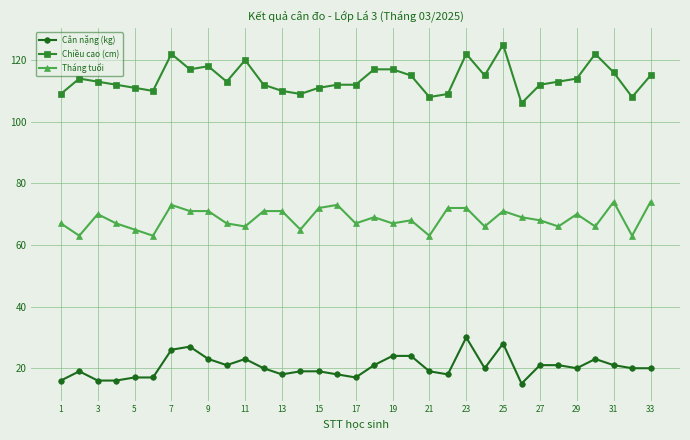

What is the difference between the second highest and minimum values in the Cân nặng (kg) series?

13